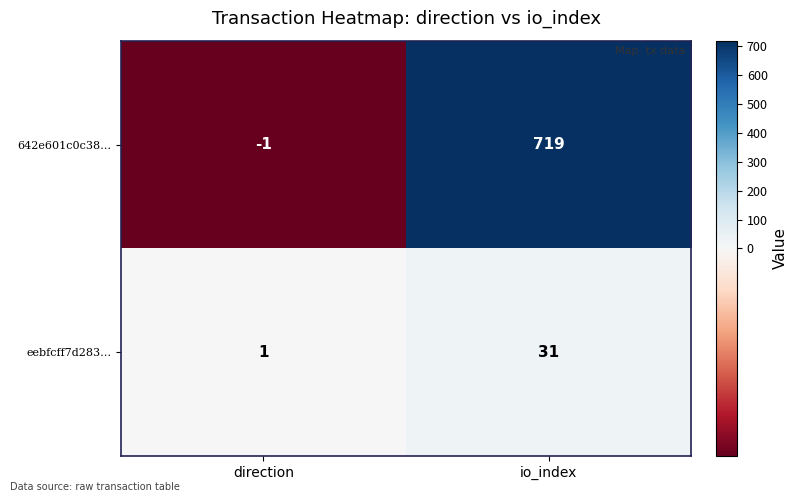

Where is eebfcff7d283… nearest to the value 16?

direction